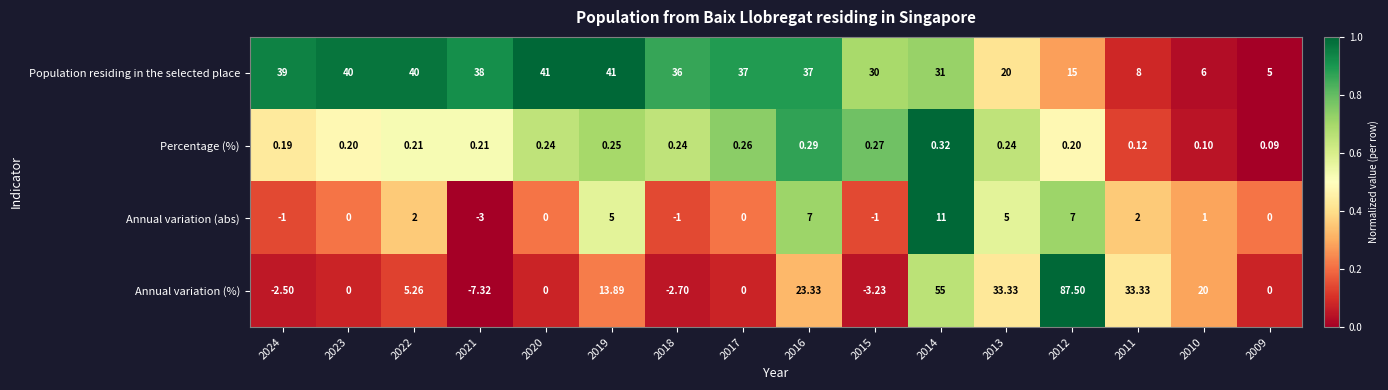

Is the value of Percentage (%) at 2015 greater than the value of Population residing in the selected place at 2012?

No